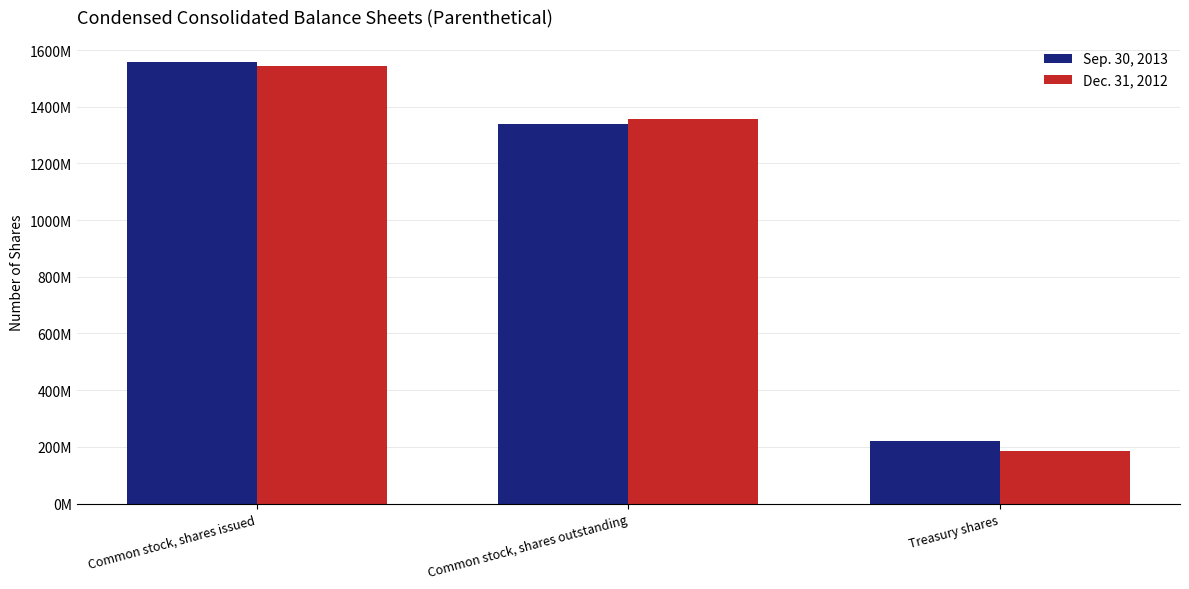

What is the average value of the Sep. 30, 2013 series?

1038595006